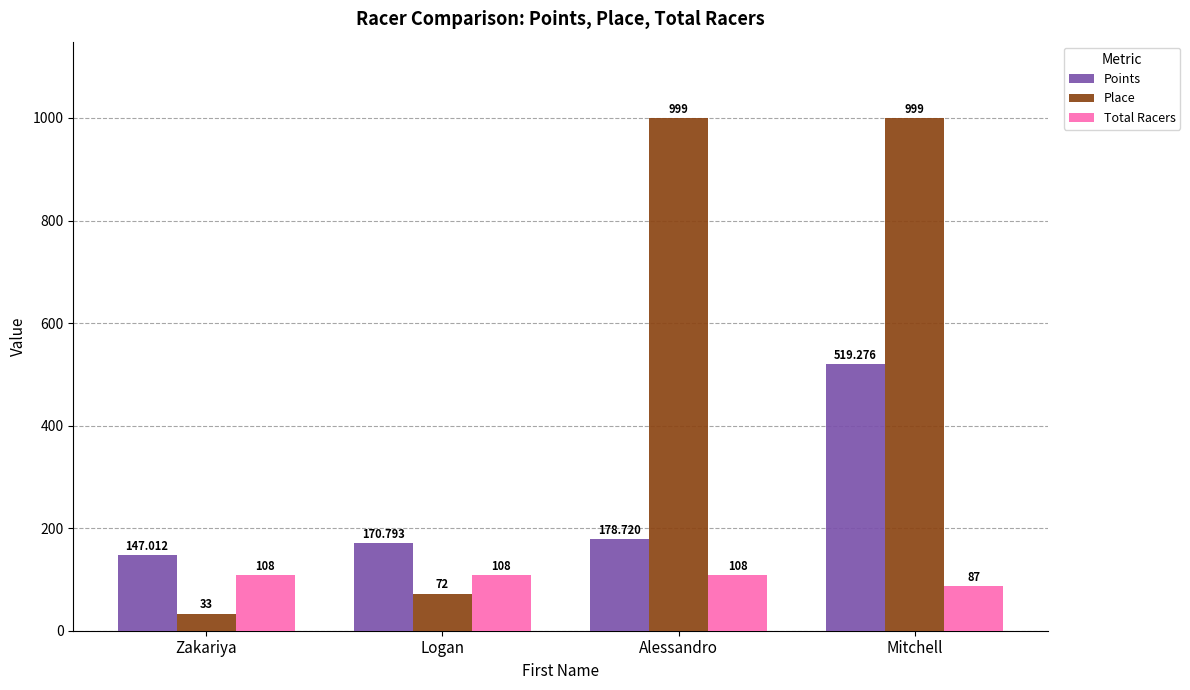

Which series has the largest total across all categories?

Place